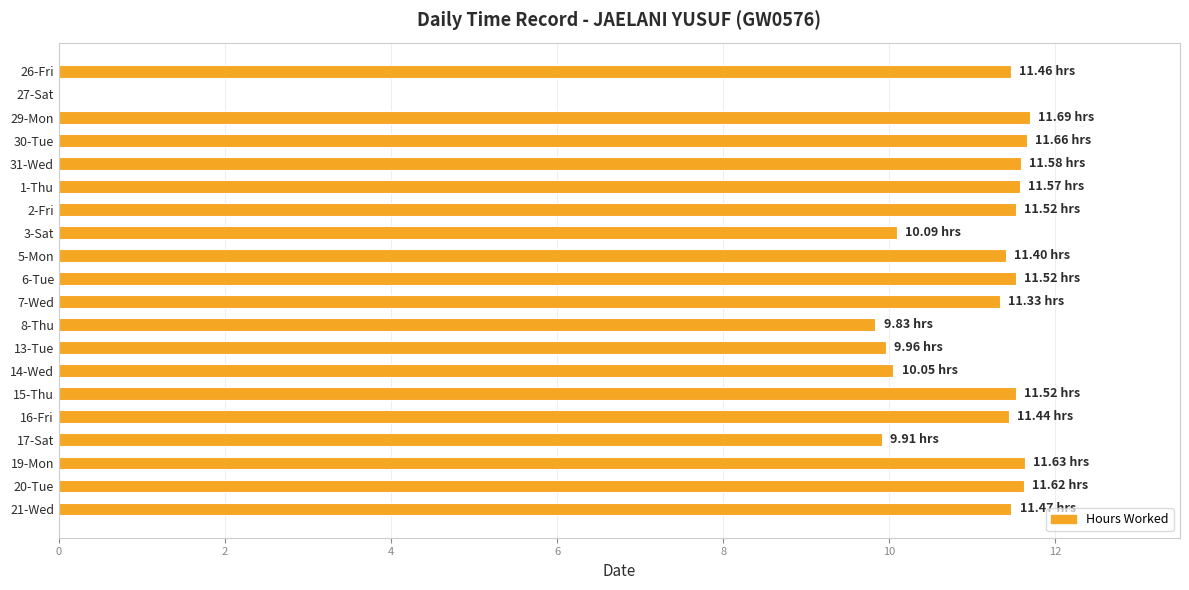

Approximately how many times larger is the value at 1-Thu compared to 19-Mon?

1.0